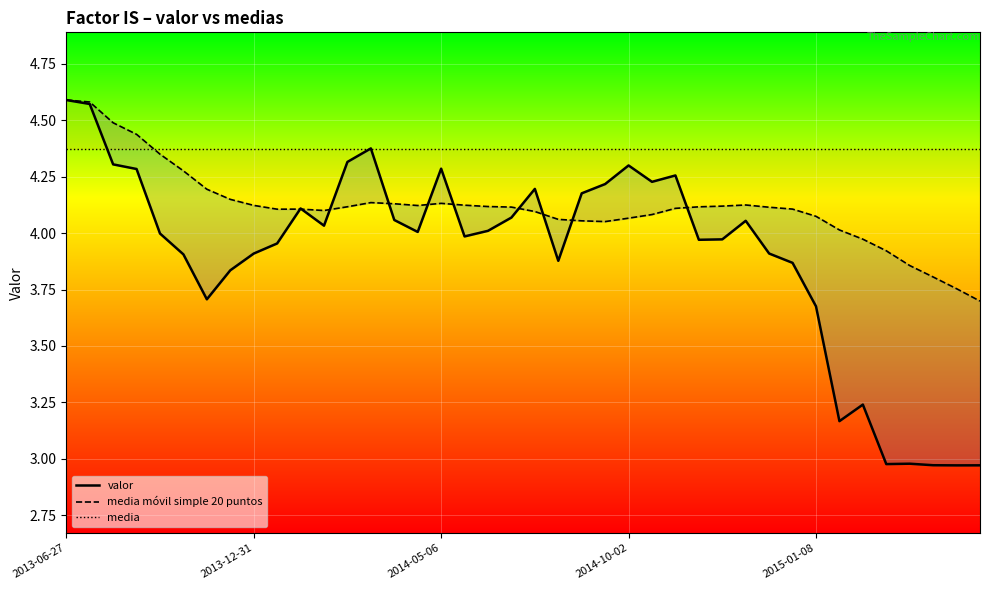

Count the number of categories in the chart.

40